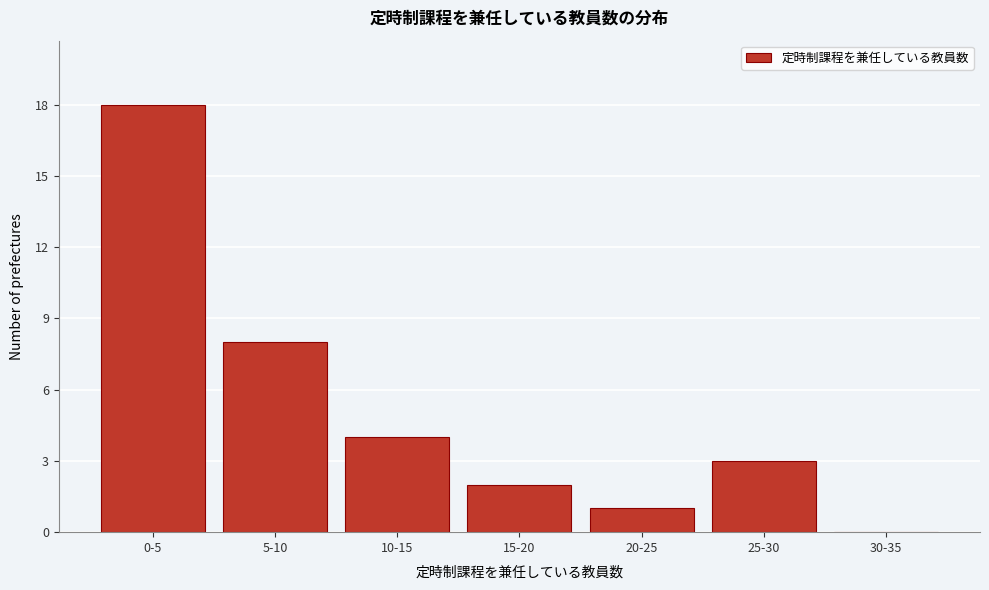

Reading left to right, list all the values displayed in this chart.

0-5=18	5-10=8	10-15=4	15-20=2	20-25=1	25-30=3	30-35=0